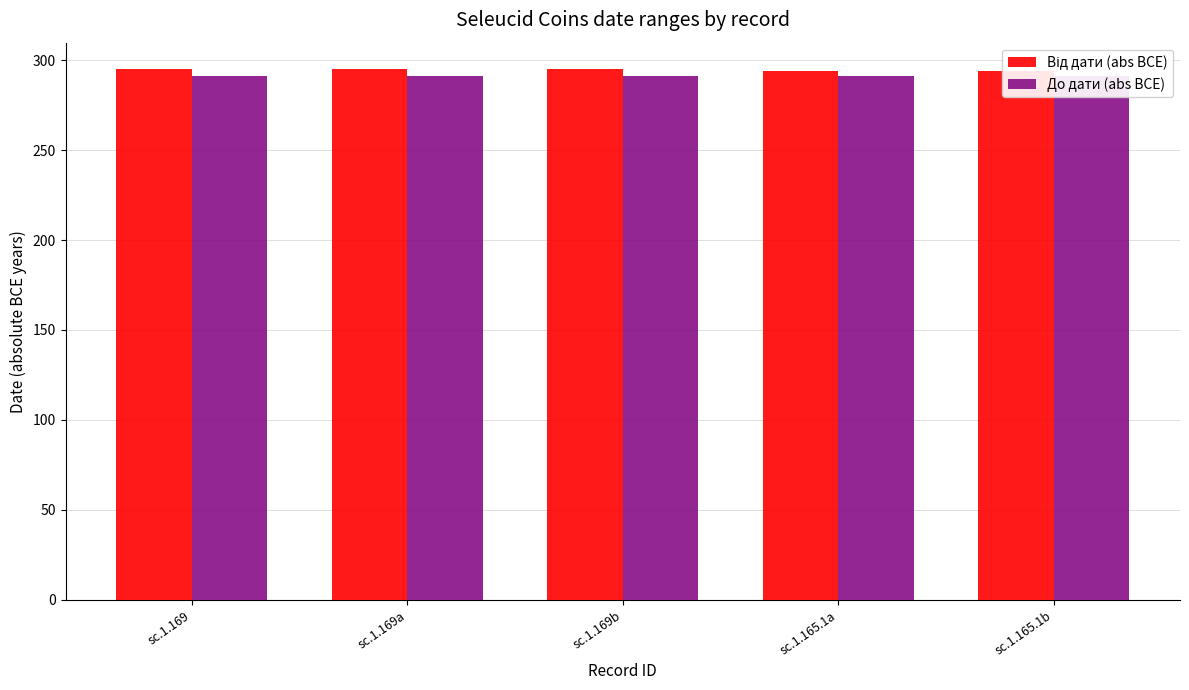

At sc.1.169b, list the series in order from smallest to largest.

До дати (abs BCE), Від дати (abs BCE)